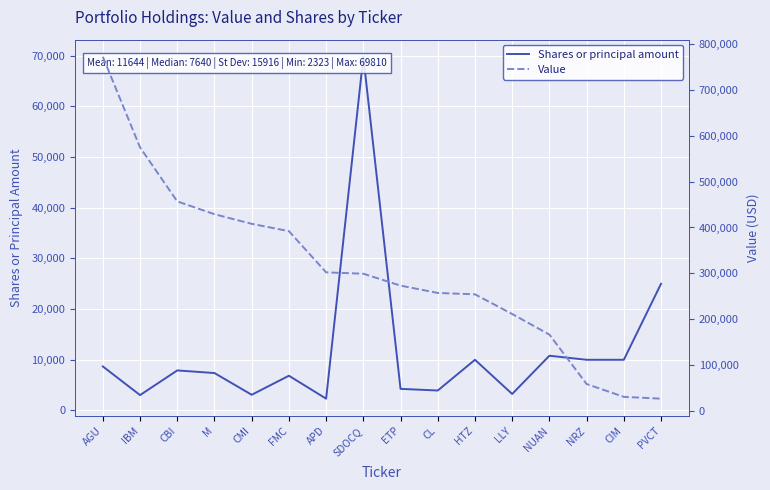

Is it true that Shares or principal amount equals 22654 at SDOCQ?

False